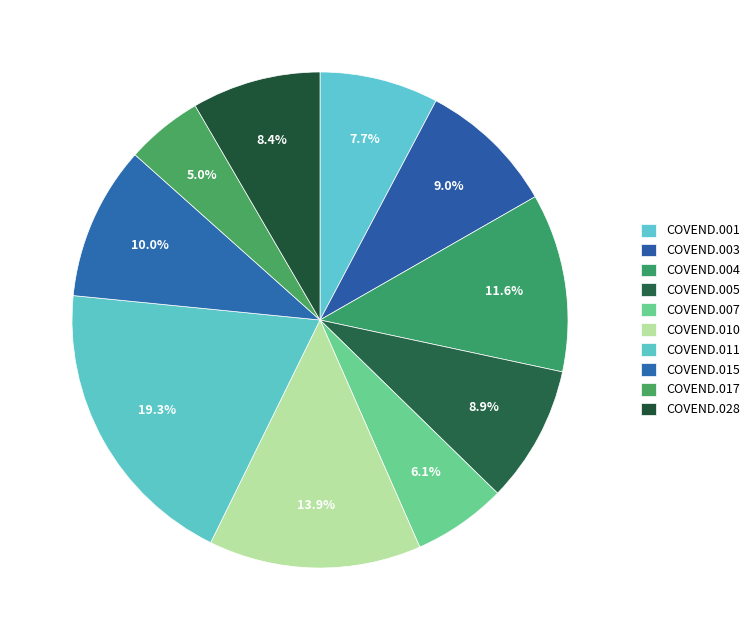

Count the number of slices in the pie.

10